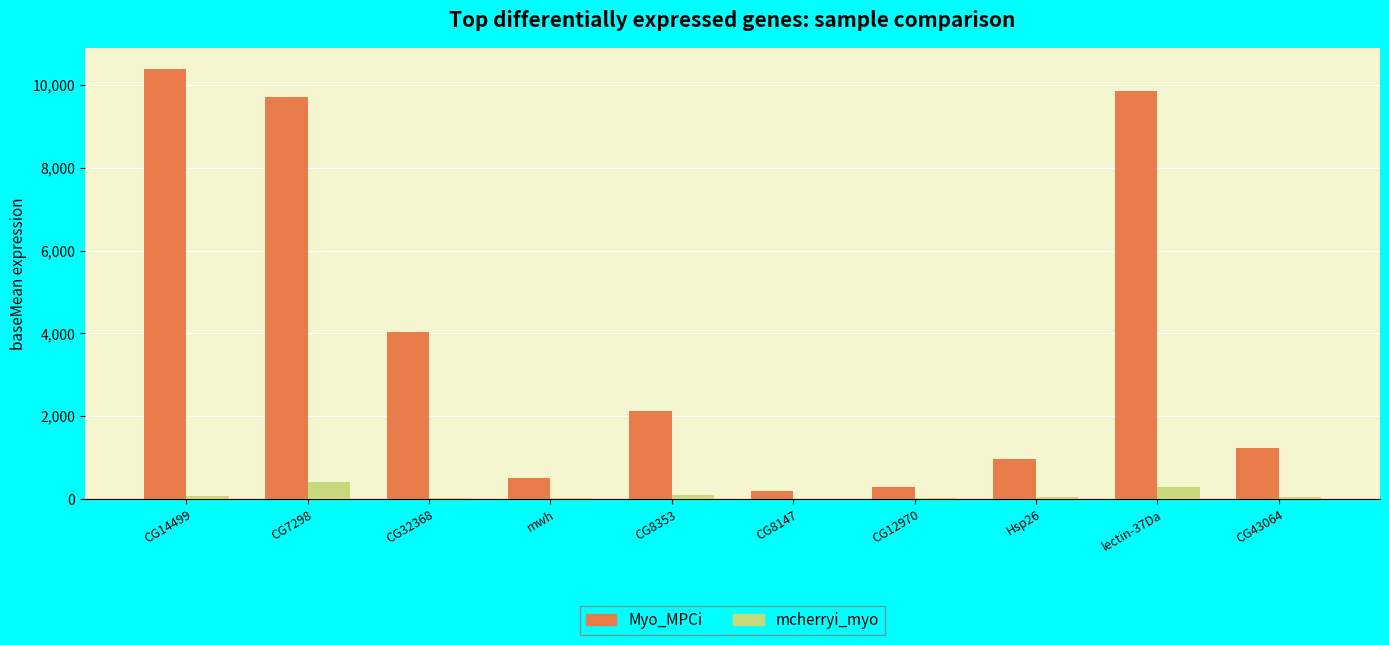

What is the average value of the mcherryi_myo series?

99.1